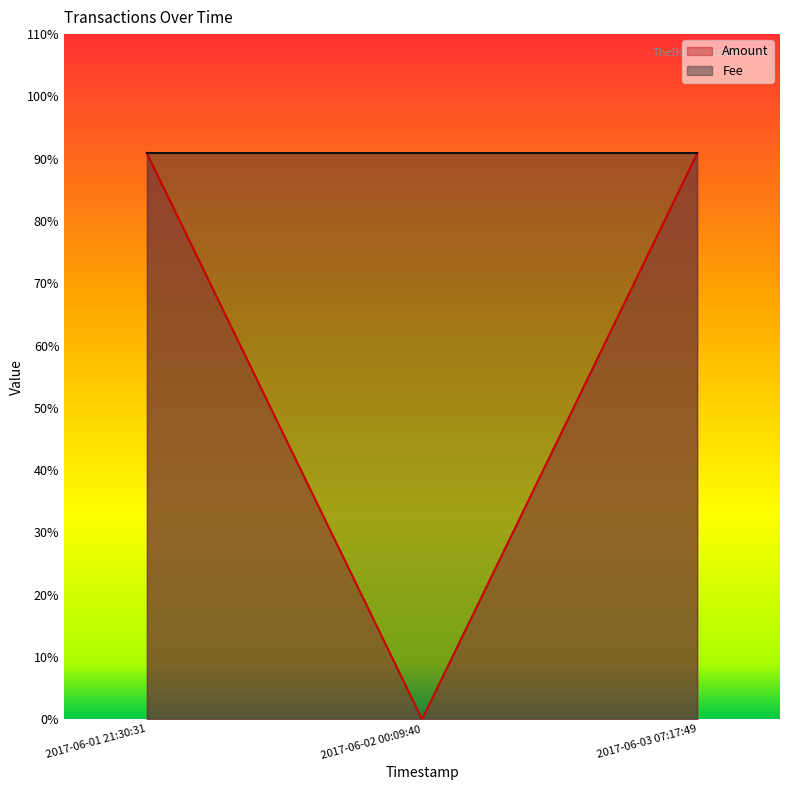

What is the change in value from 2017-06-01 21:30:31 to 2017-06-02 00:09:40?

-0.9